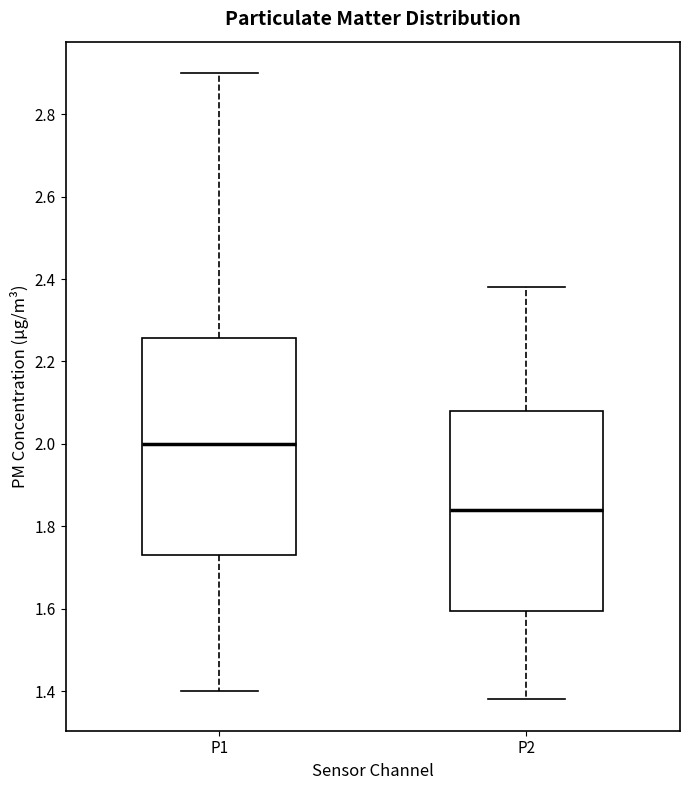

Which box's median line is the lowest?

P2